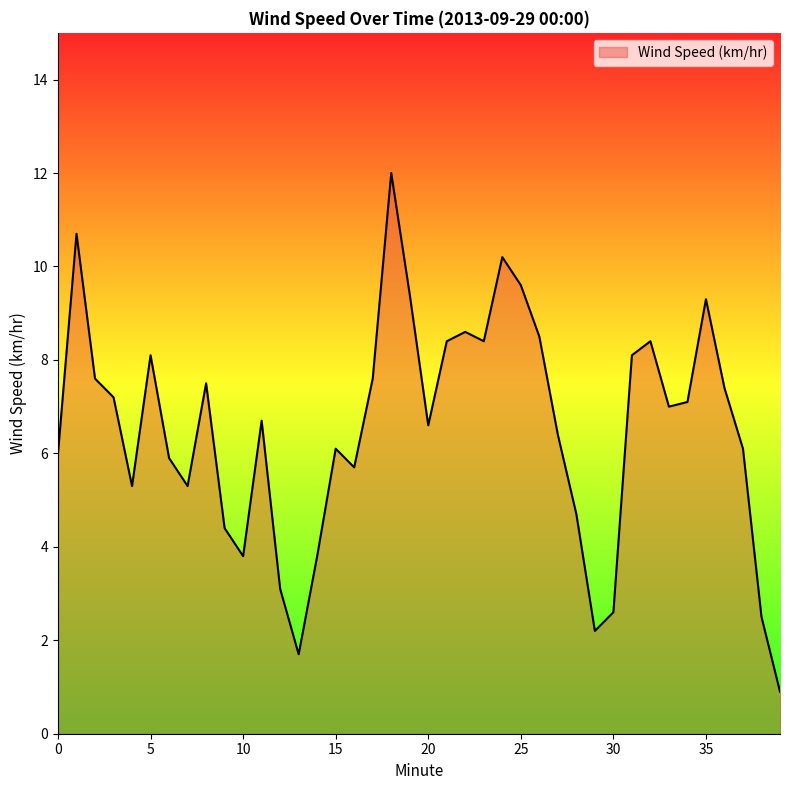

What is the difference between the maximum and minimum values?

11.1